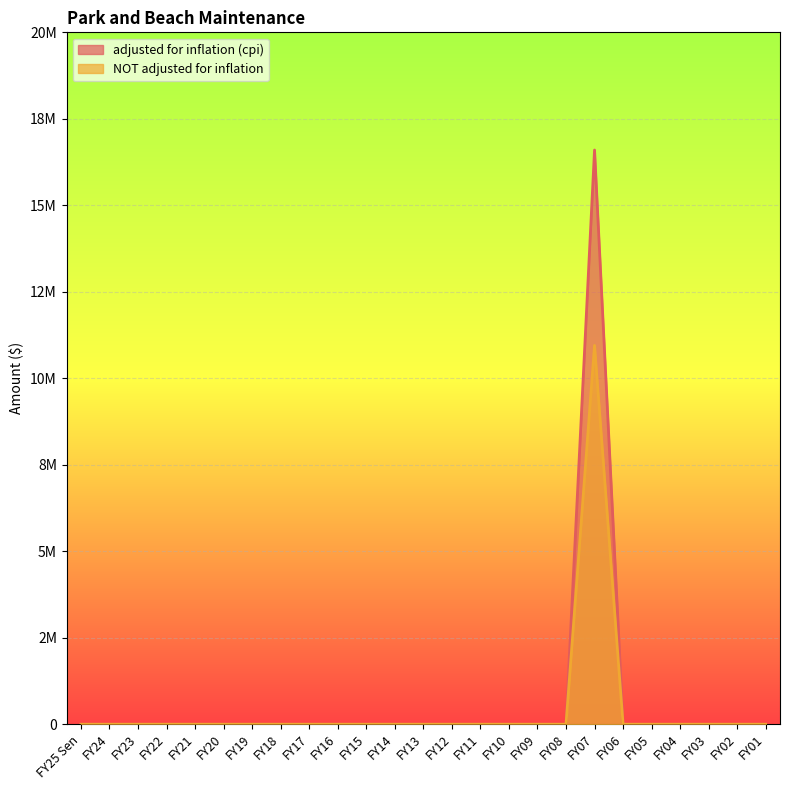

The value of adjusted for inflation (cpi) at FY02 is 6483731. True or false?

False